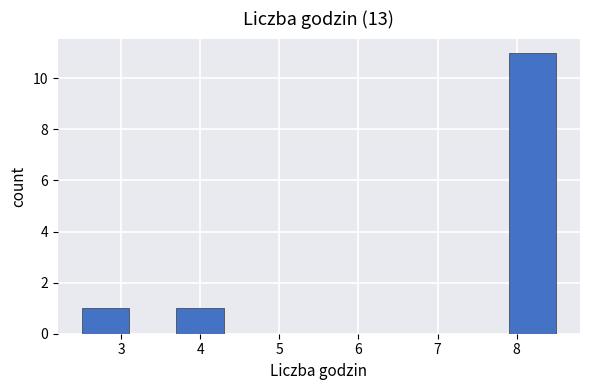

What is the height of the bar covering 7.9 to 8.5 on the x-axis? The values are not printed on the chart, so give them approximately, as read against the axis.

11